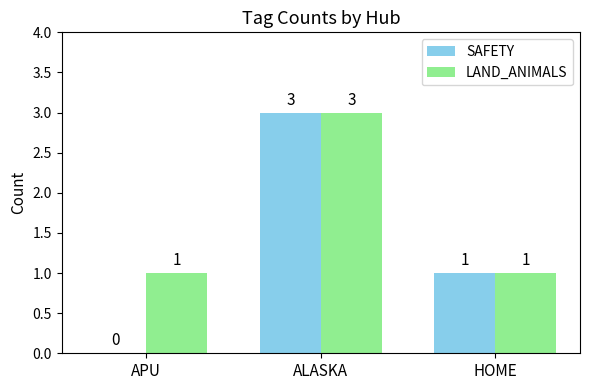

Is the value of LAND_ANIMALS at APU greater than the value of SAFETY at ALASKA?

No